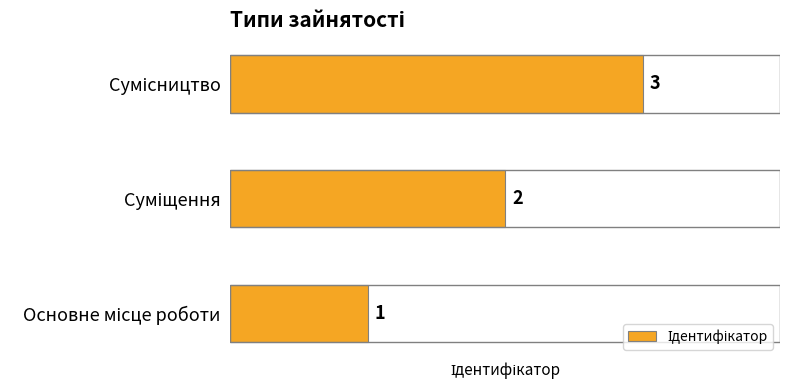

What is the maximum value shown in the chart?

3